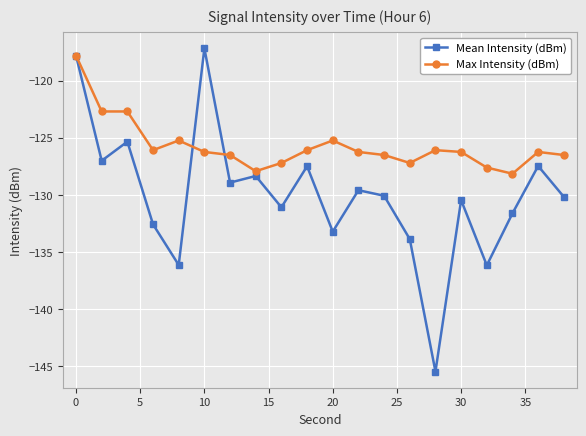

What is the maximum value for Mean Intensity (dBm)?

-117.2